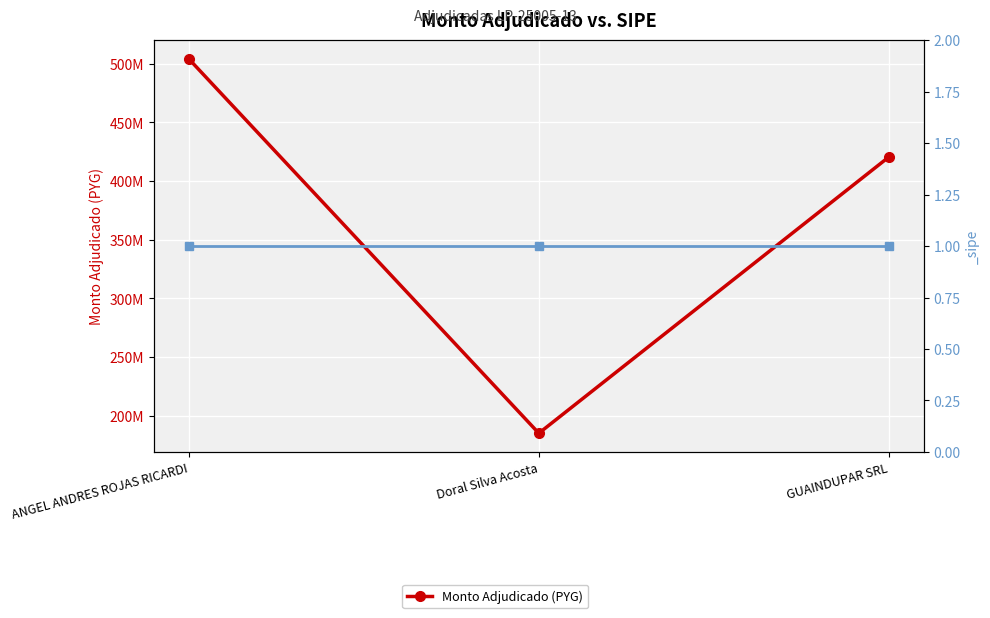

What is the average value?

369817833